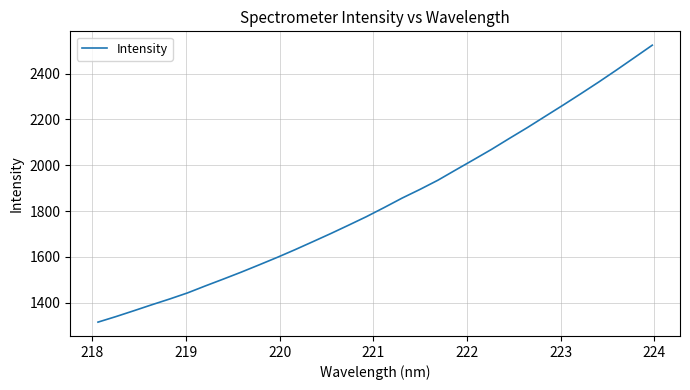

What is the smallest value displayed?

1315.6